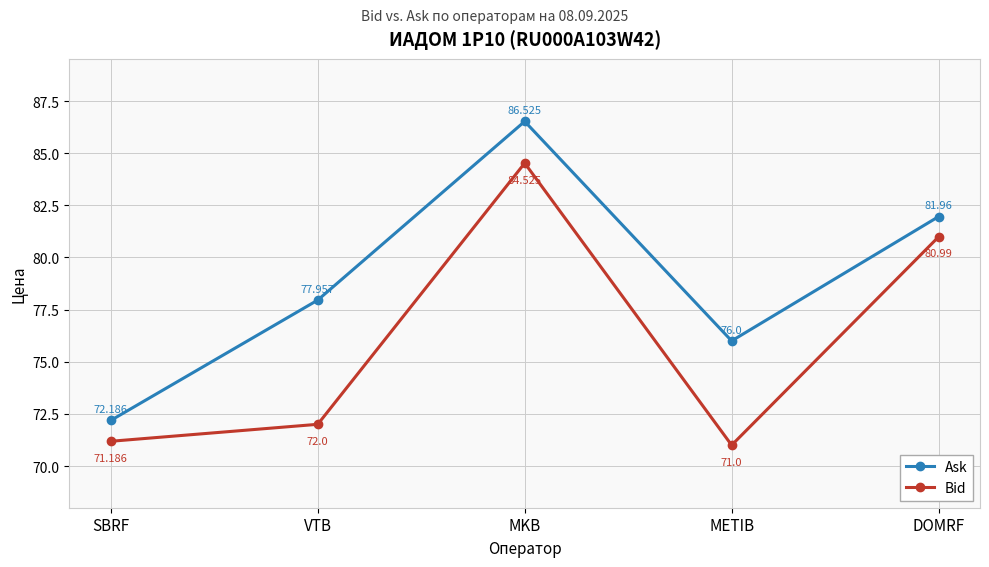

Which series changed the most between MKB and METIB?

Bid